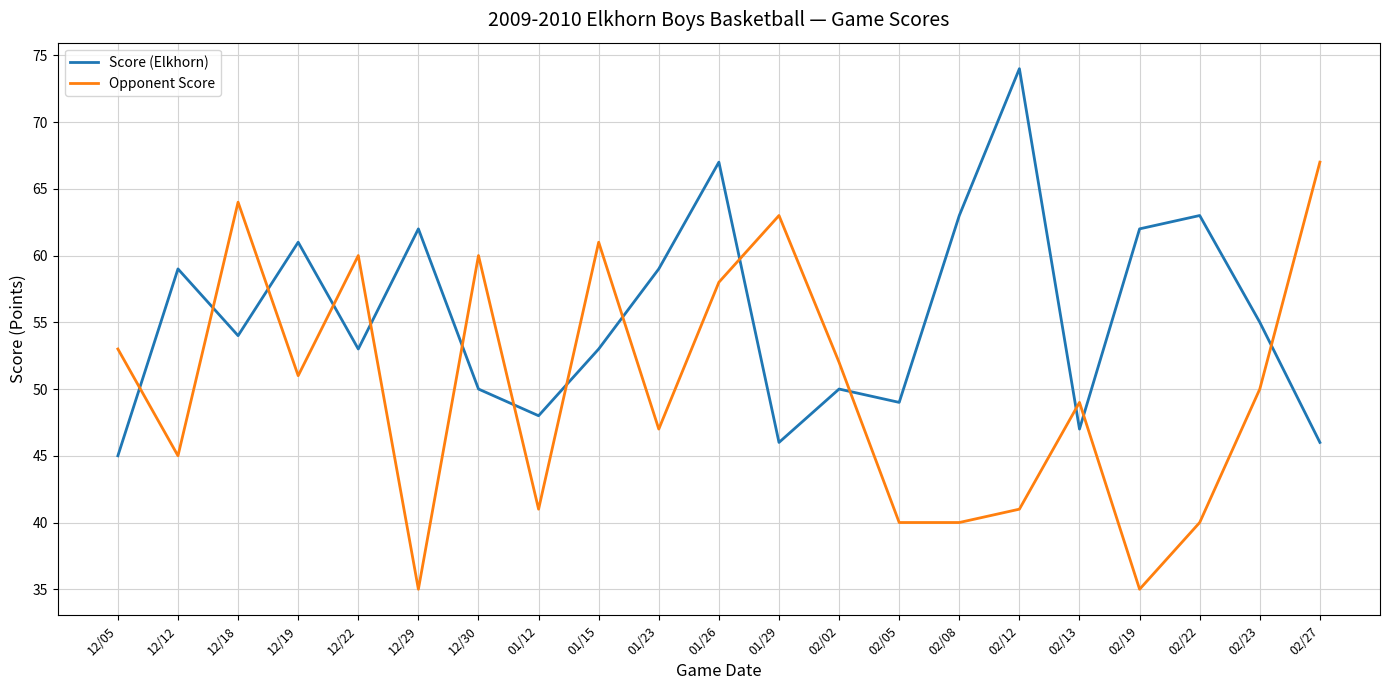

The value of Opponent Score at 12/12 is 68. True or false?

False